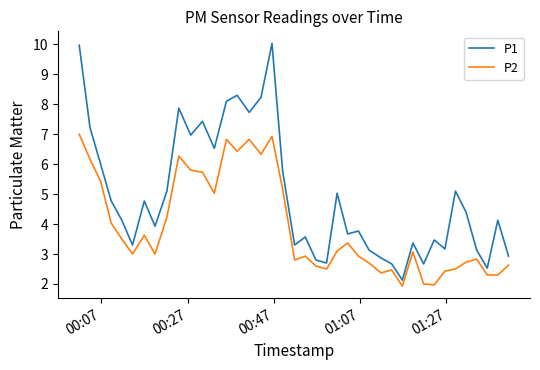

Which series has the largest total across all categories?

P1